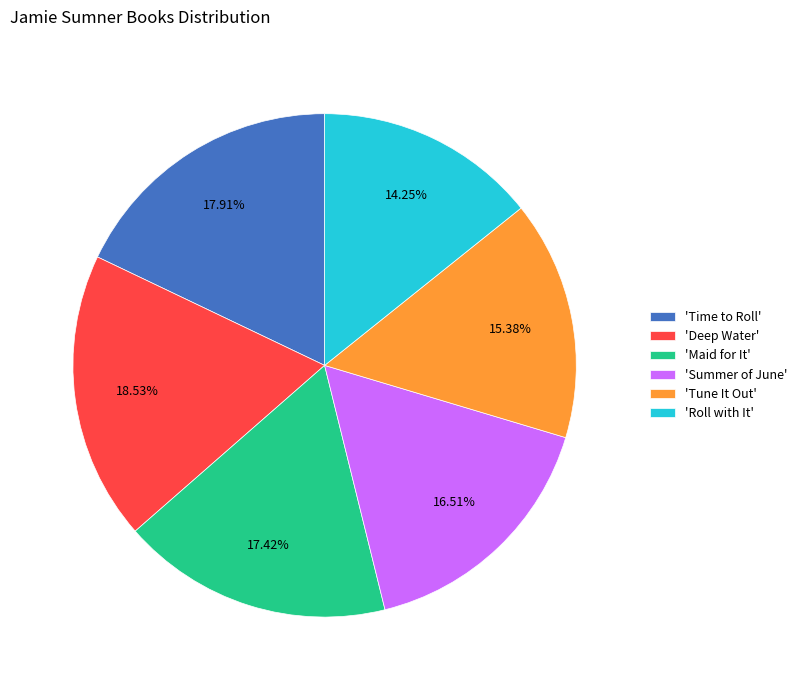

Between 'Summer of June' and 'Maid for It', which is larger?

'Maid for It'